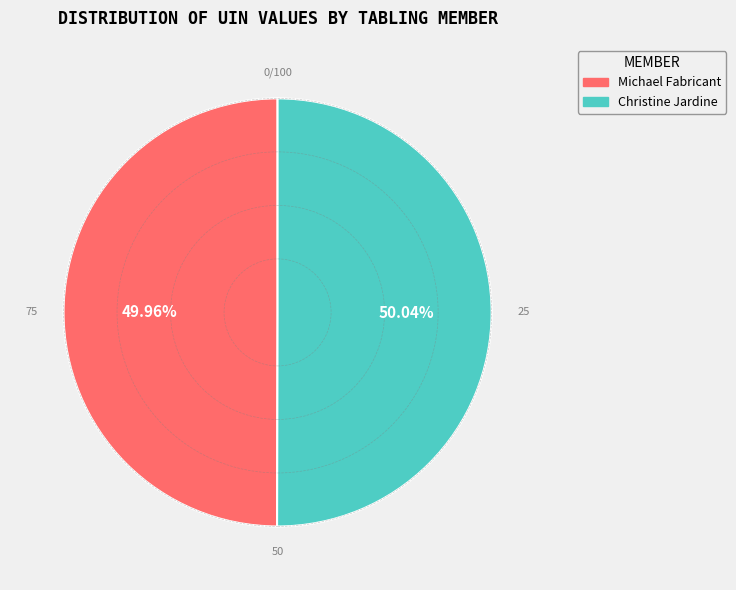

Do Christine Jardine and Michael Fabricant together represent more than half of the pie?

Yes